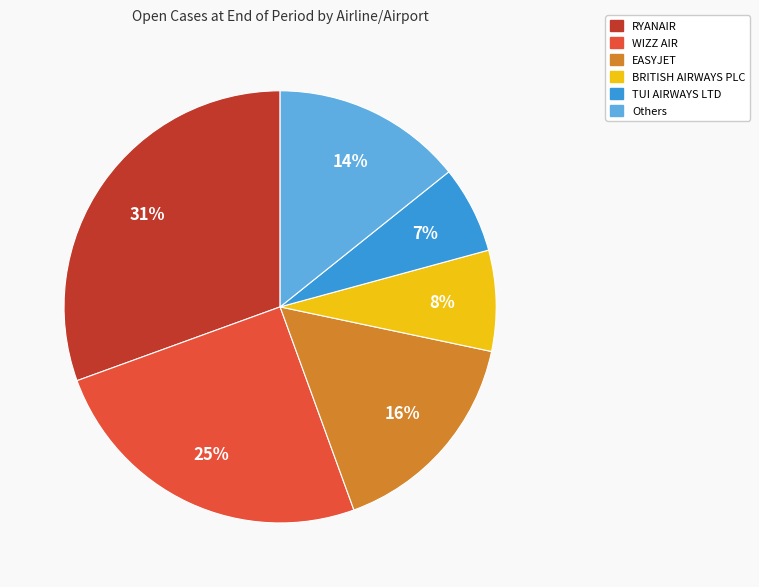

Does any single category account for the majority?

No